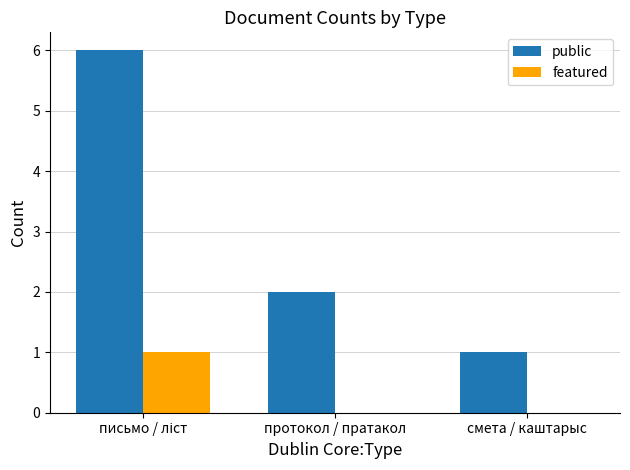

What are all the series names shown in the legend?

public, featured